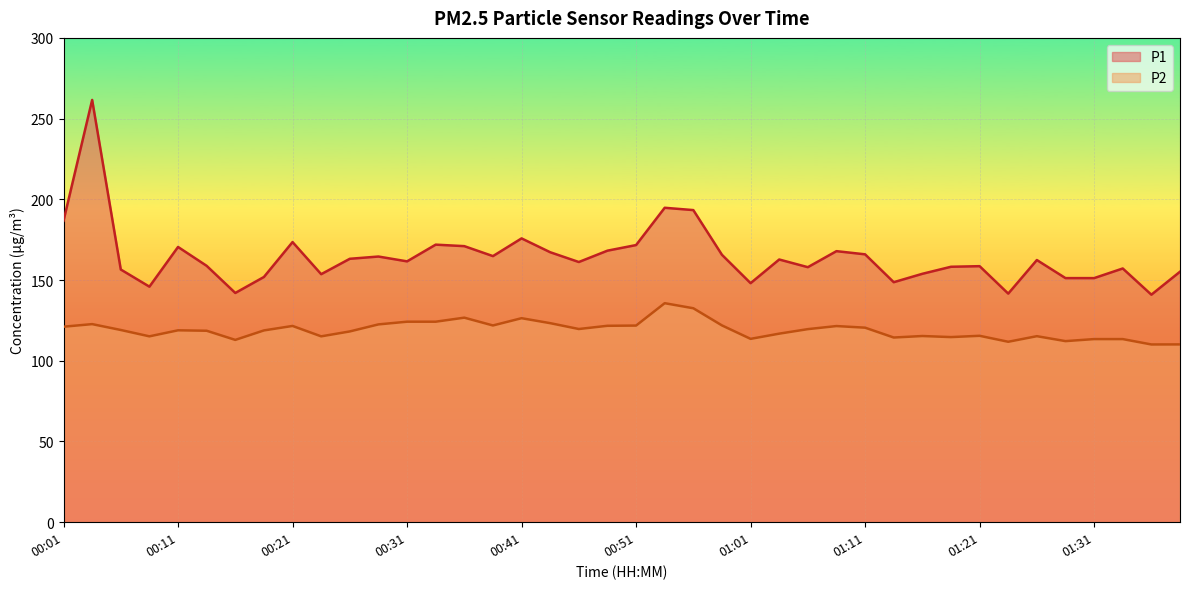

The value of P2 at 00:06 is 119.1. True or false?

True